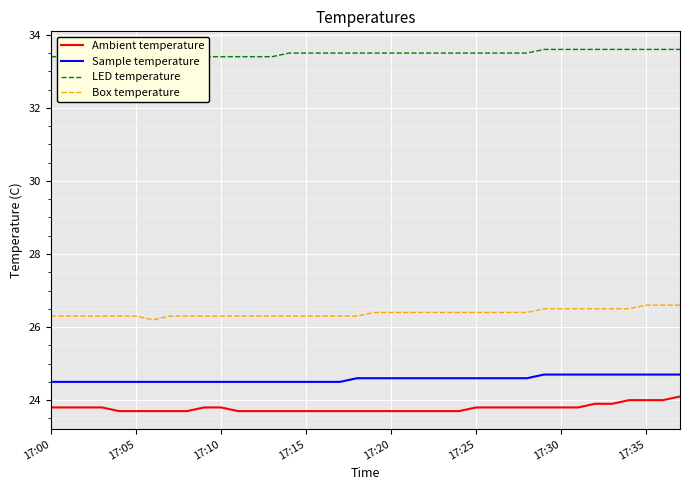

True or false: Ambient temperature and Sample temperature intersect in this chart.

False